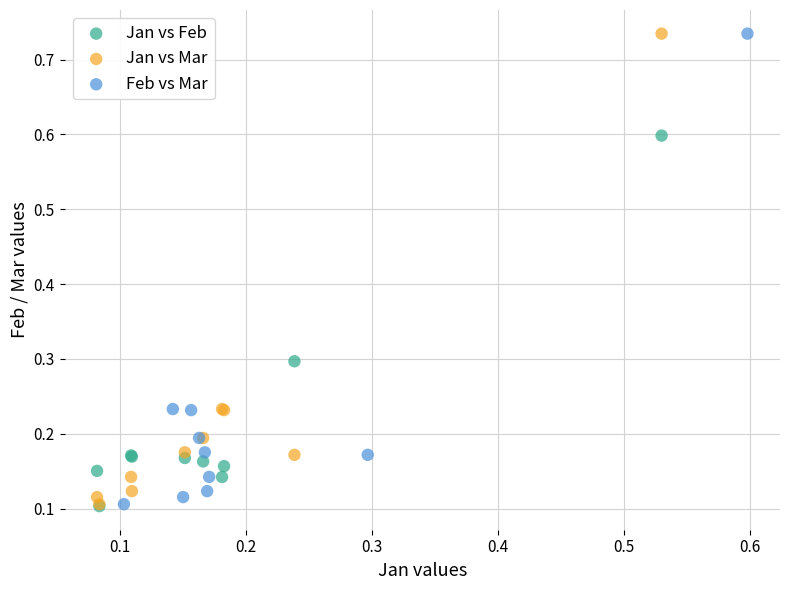

What are all the series names shown in the legend?

Jan vs Feb, Jan vs Mar, Feb vs Mar